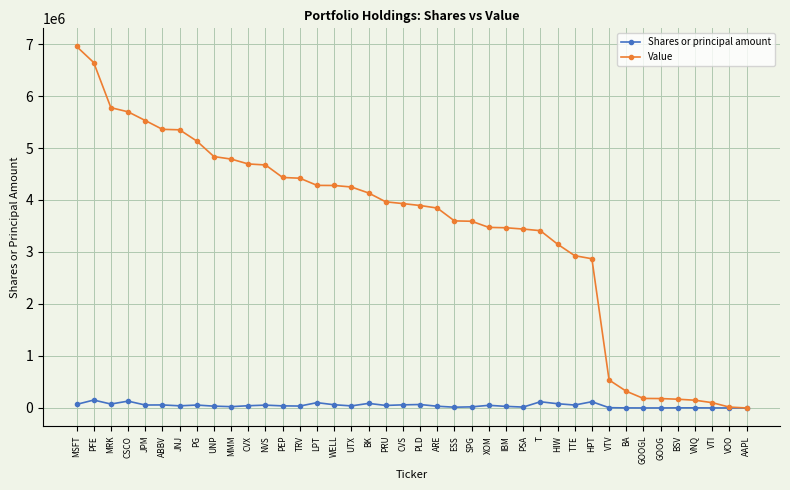

How many lines are shown in the chart?

2